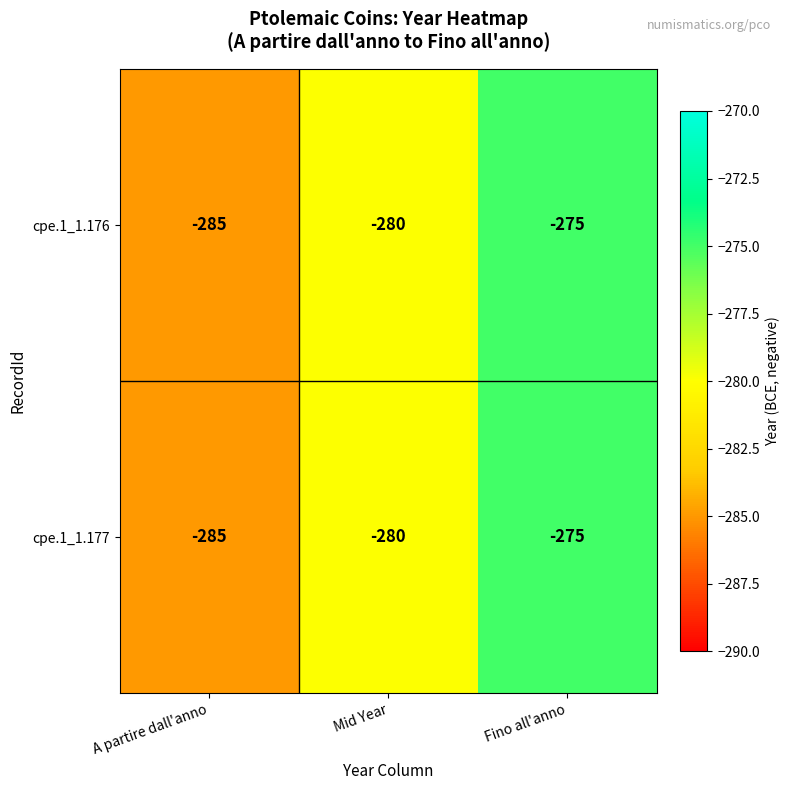

What is the total value across all series at Mid Year?

-560